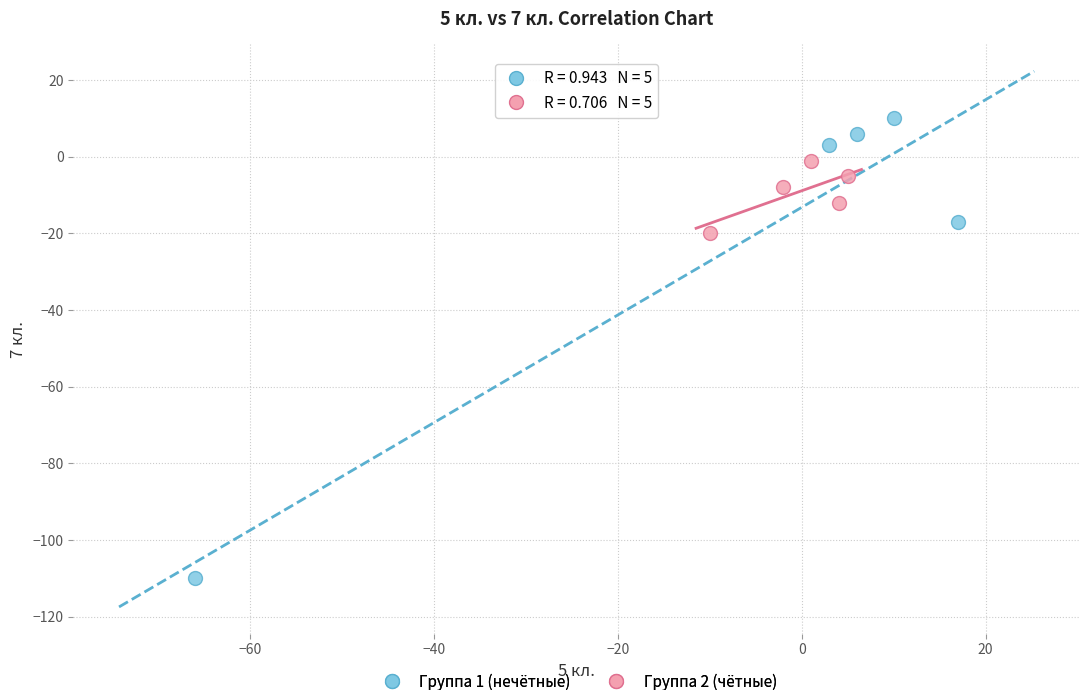

Which series reaches the minimum Y coordinate?

Группа 1 (нечётные)